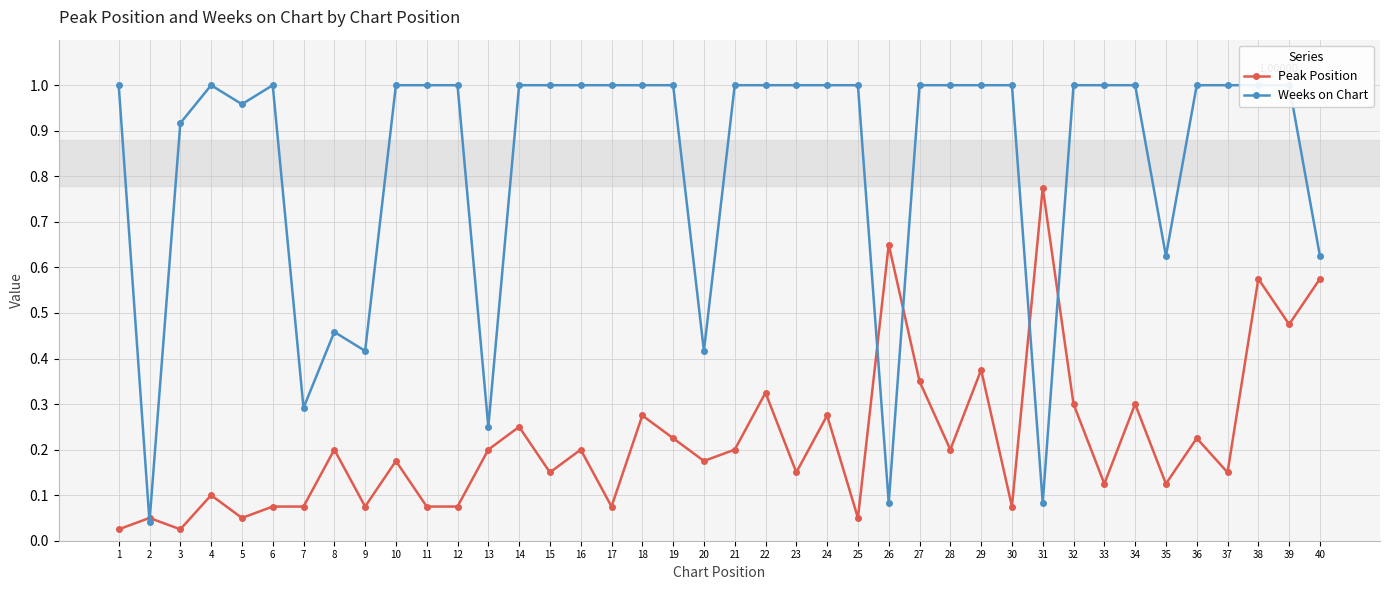

What is the highest value of the Peak Position series?

0.8